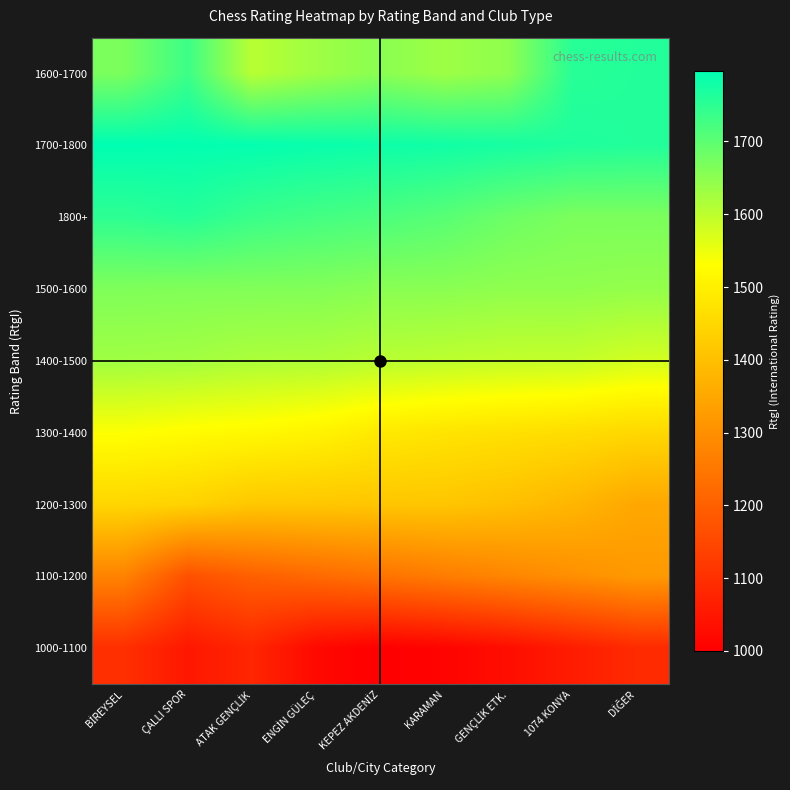

What is the greatest value displayed?

1797